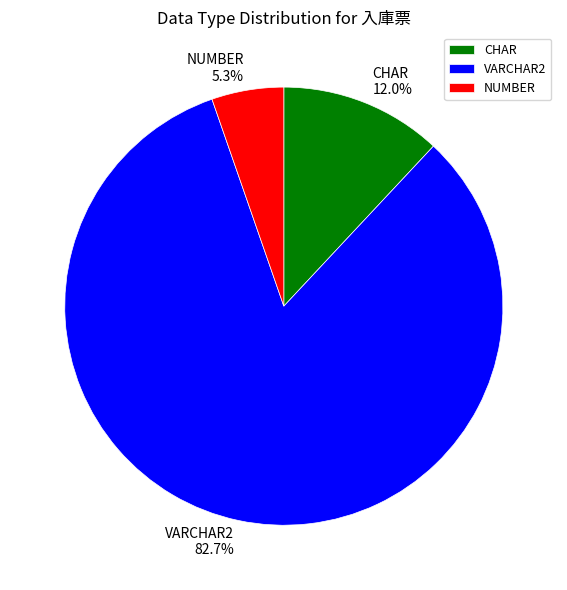

What percentage is NOT represented by VARCHAR2?

17.3%